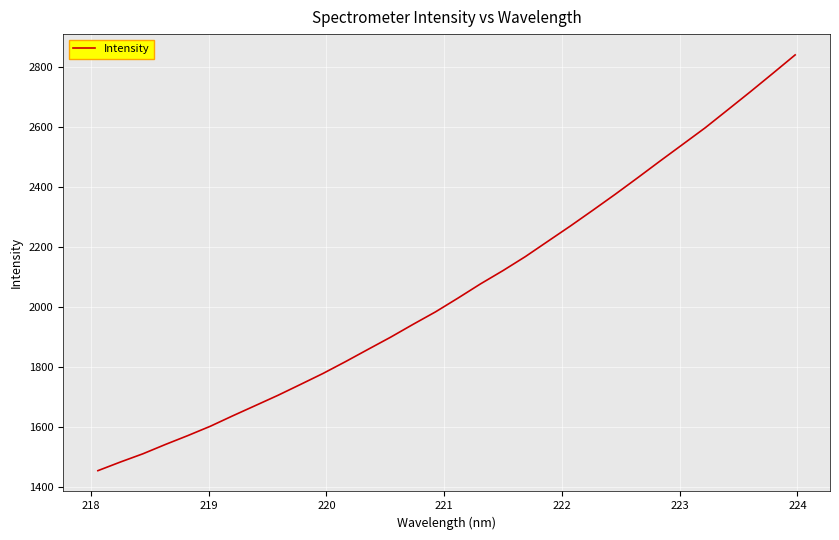

What is the difference between the maximum and minimum values?

1383.9